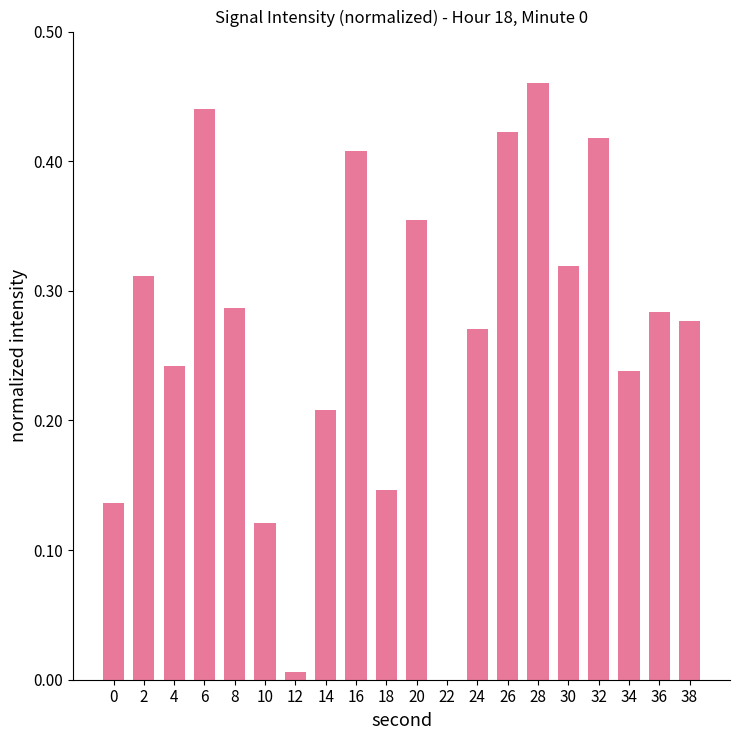

Between 22 and 26, which is larger?

26